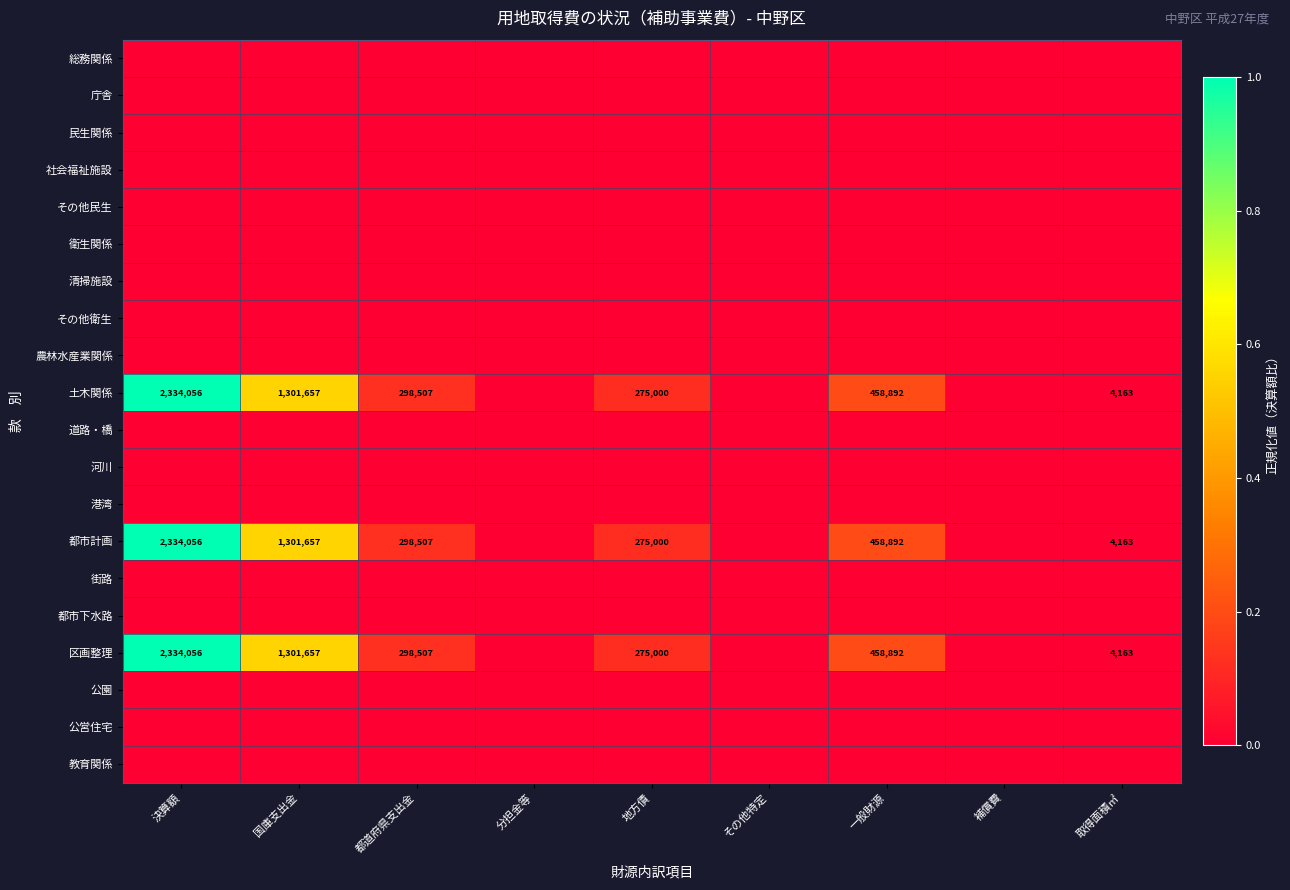

True or false: 都市計画 has a value of 4163 at 取得面積㎡.

True